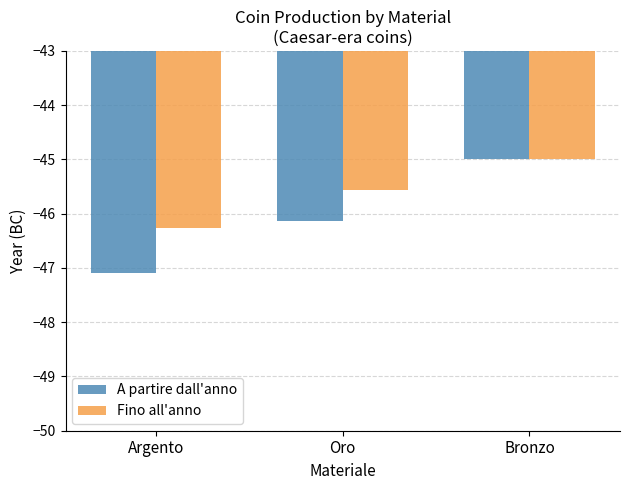

What is the difference between the highest and lowest values at Argento?

0.8